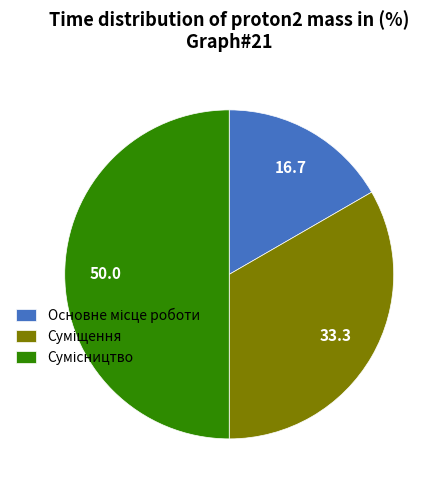

How many slices are in this pie chart?

3